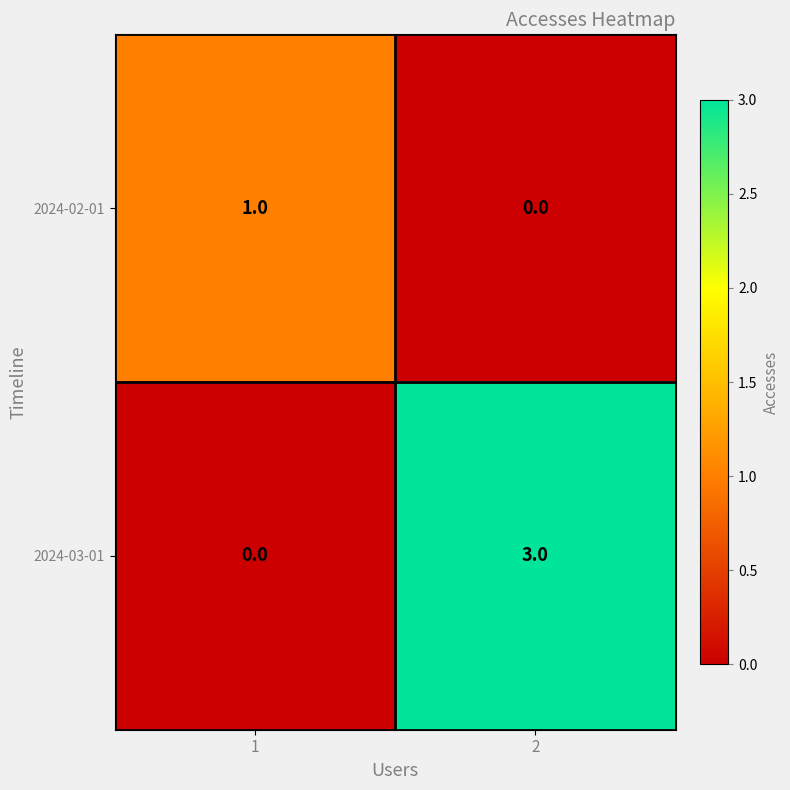

Reading left to right, what are all the values shown in this chart?

2024-02-01: 1	0
2024-03-01: 0	3